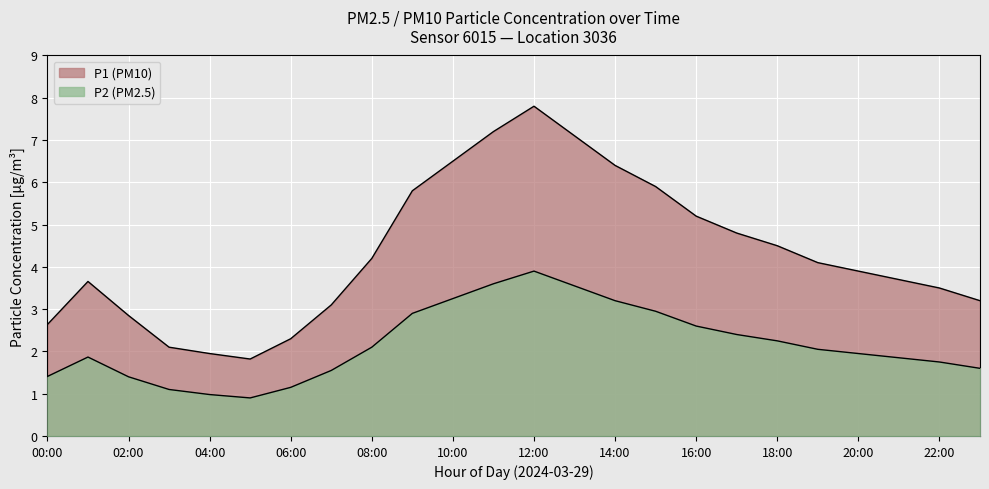

True or false: P2 and P1 cross at least once.

False